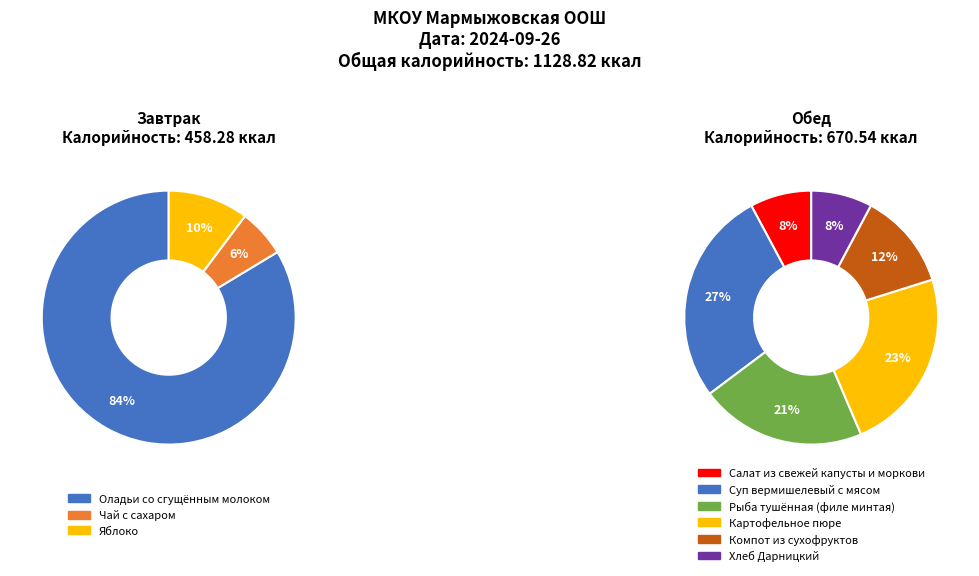

To the nearest percent, what portion does Завтрак represent?

41%